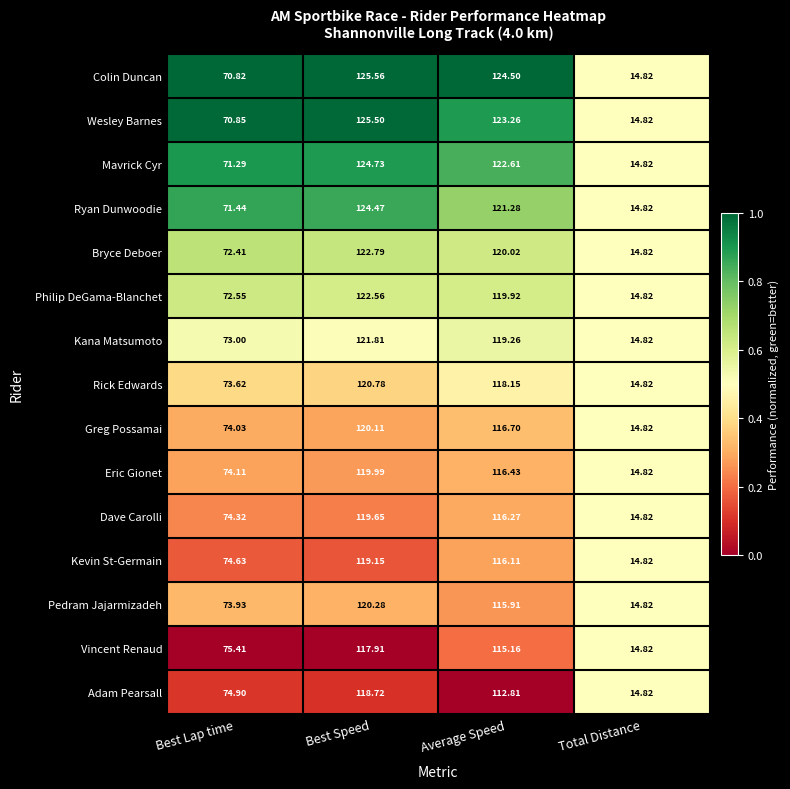

At which label does Dave Carolli reach its peak?

Best Speed